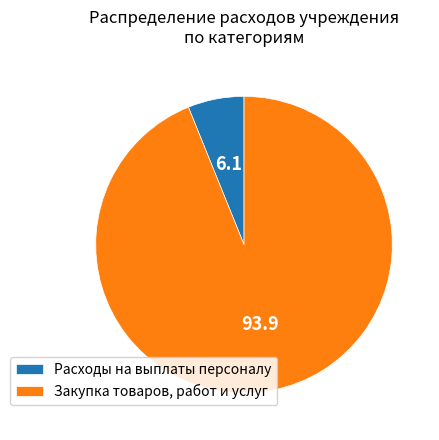

What is the majority slice?

Закупка товаров, работ и услуг